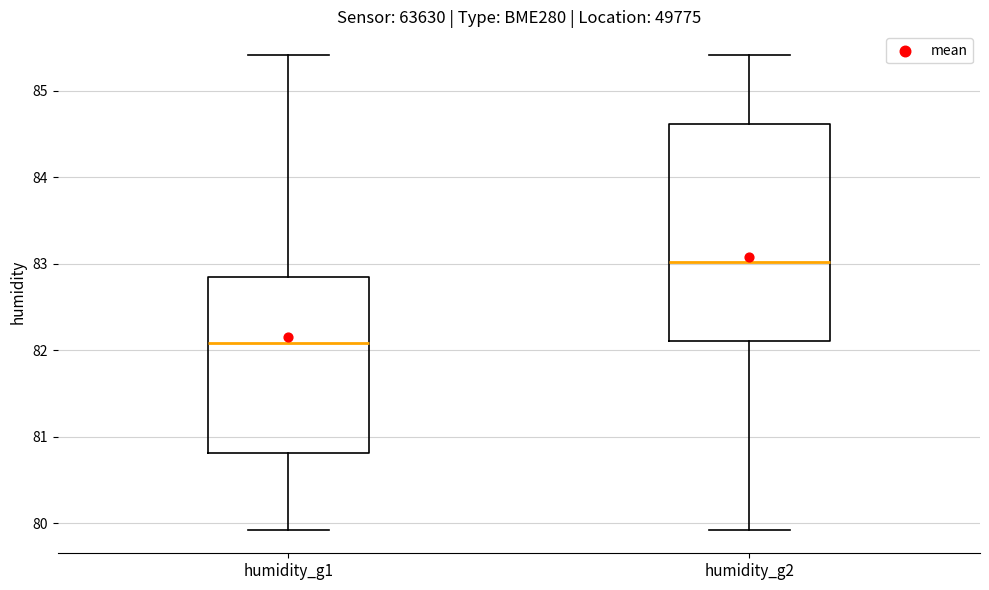

Where is the lower edge of the box for humidity_g2 on the y-axis? The values are not printed on the chart, so give them approximately, as read against the axis.

82.1